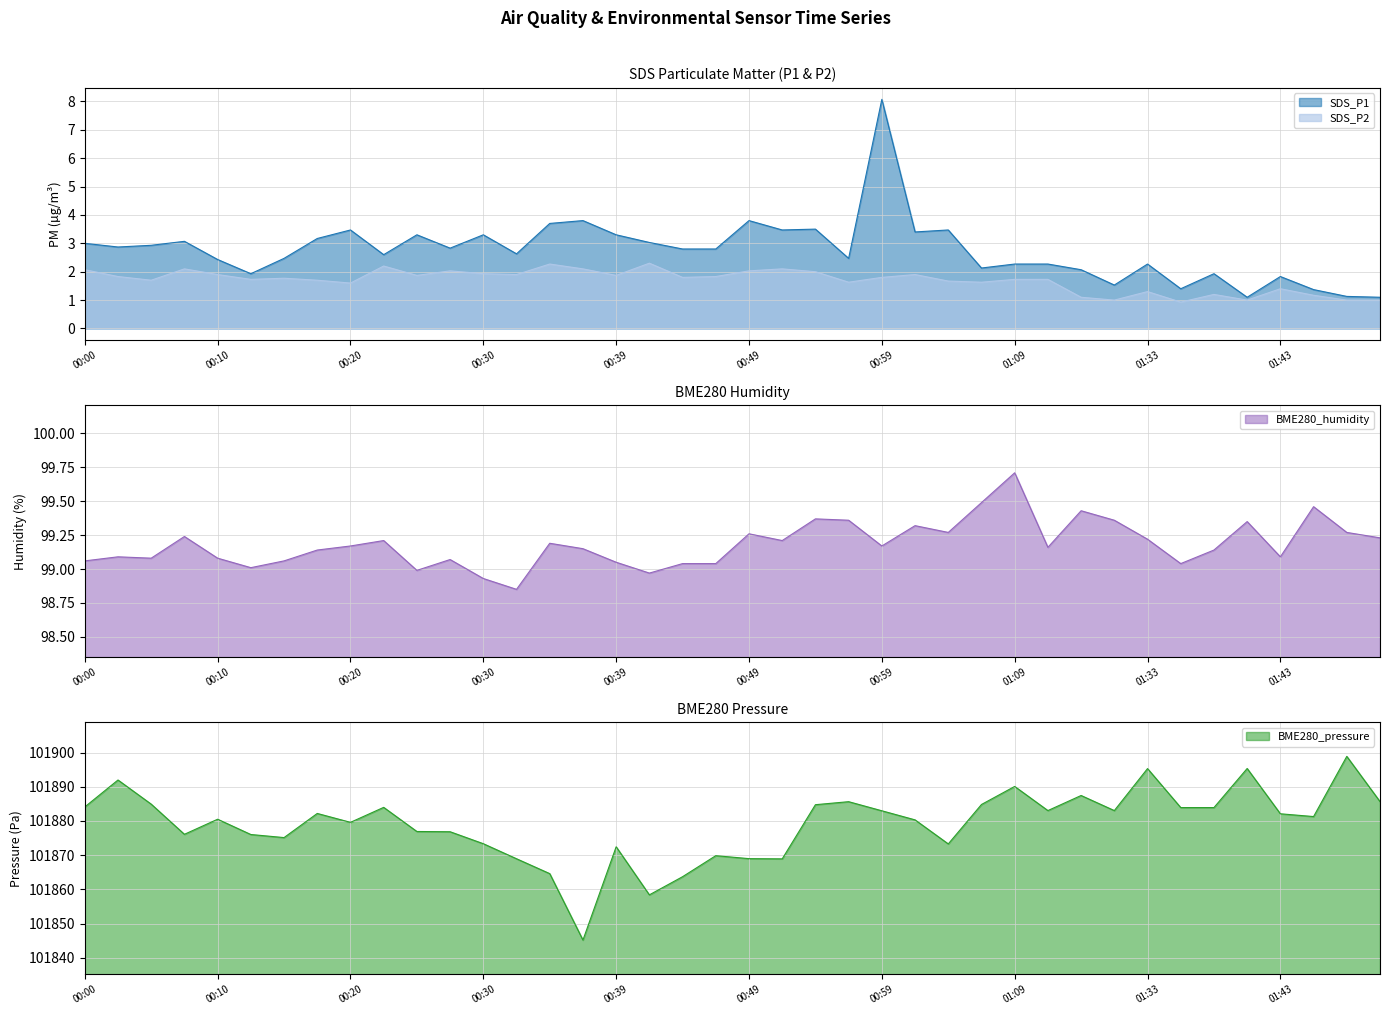

True or false: BME280_humidity and SDS_P1 intersect in this chart.

False